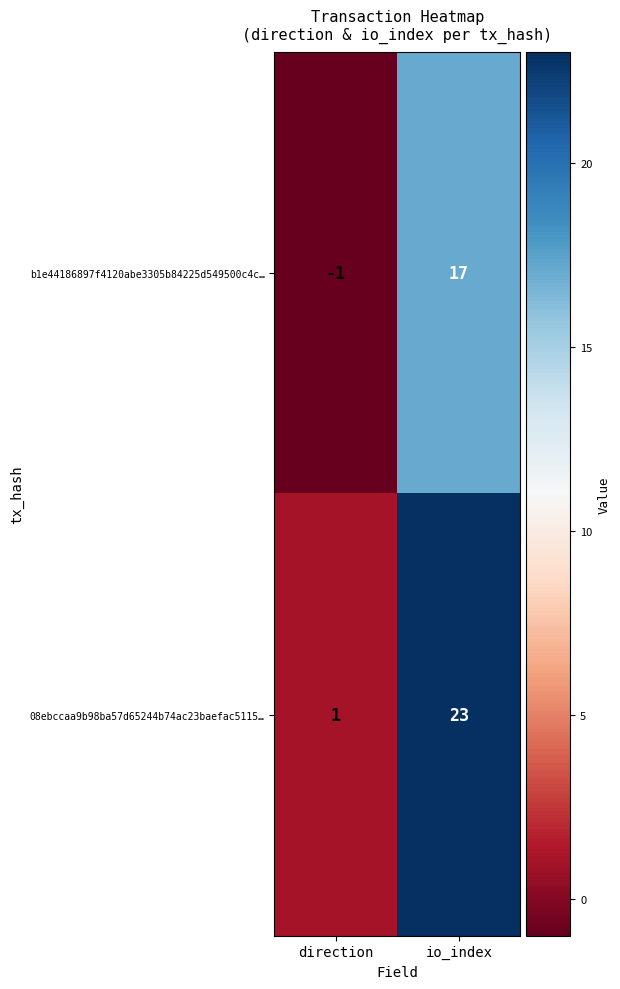

Which series has the largest total across all categories?

08ebccaa9b98ba57d65244b74ac23baefac5115…